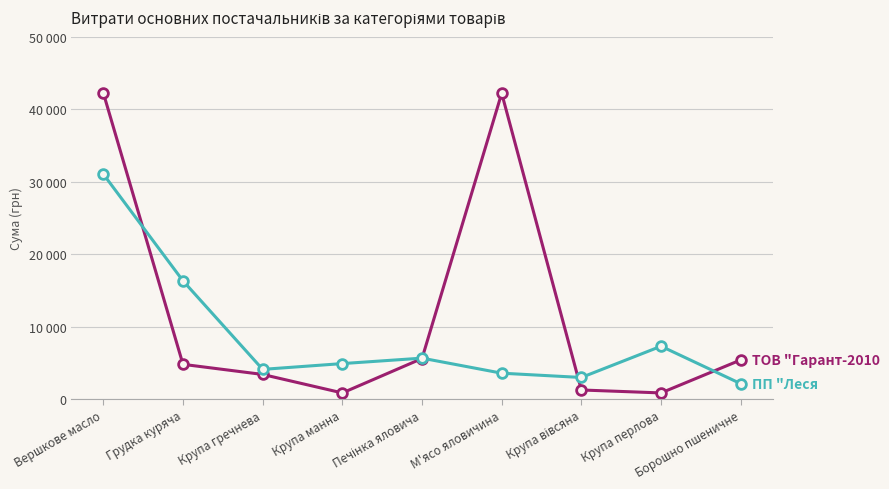

What is the label of the 1st point from the right?

Борошно пшеничне